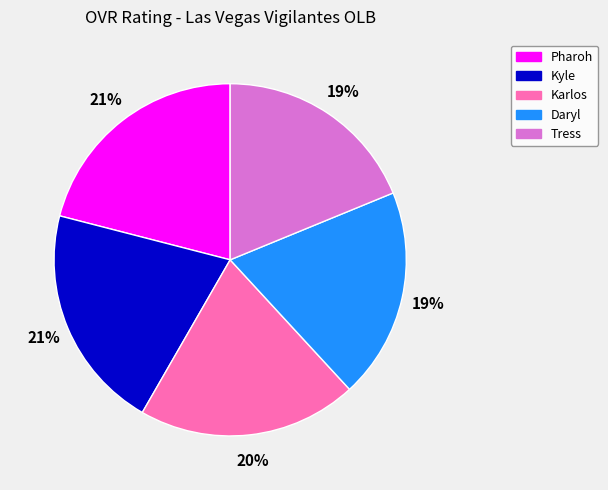

Is Tress the majority of the pie?

No